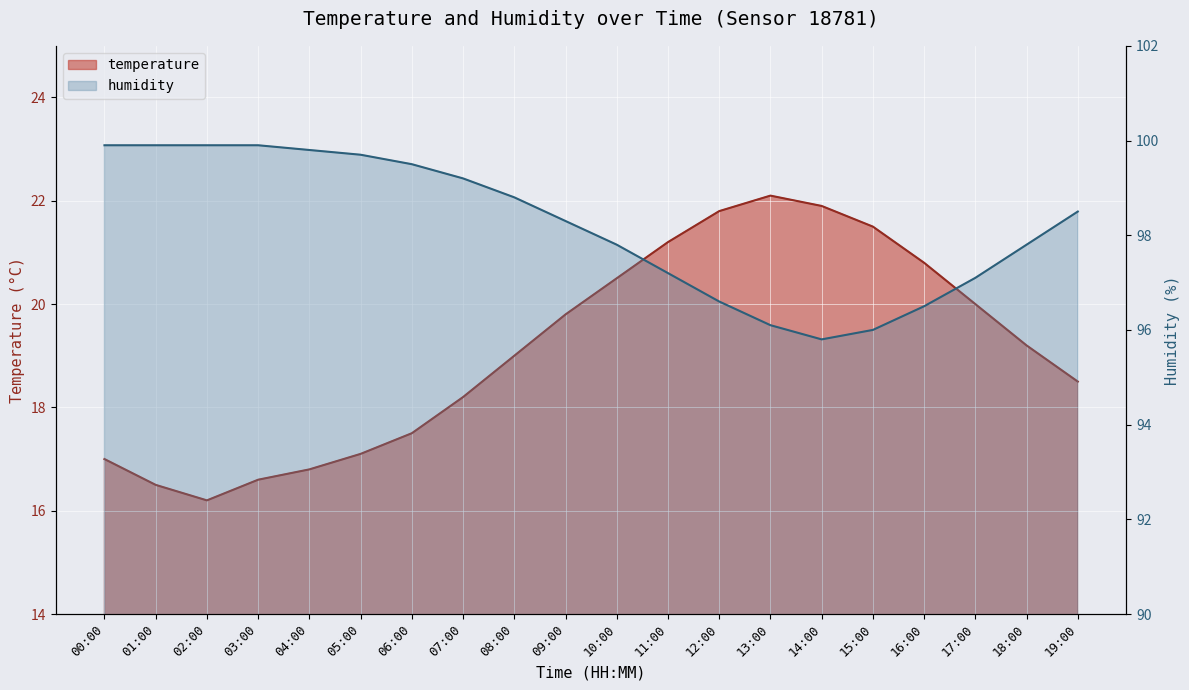

At which category is the sum across all series the highest?

11:00